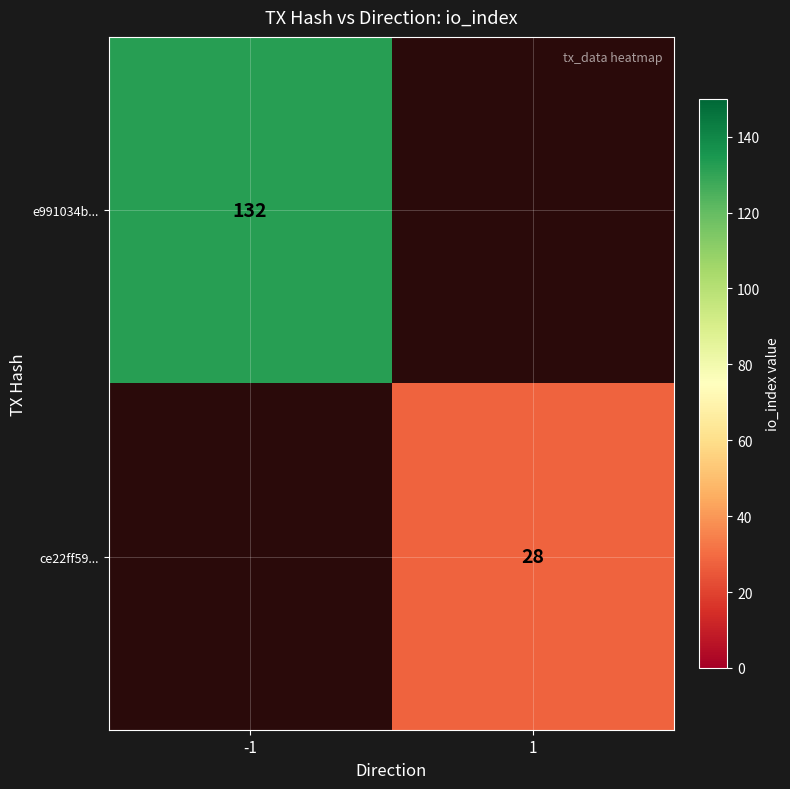

True or false: e991034b... has a value of 233 at -1.

False